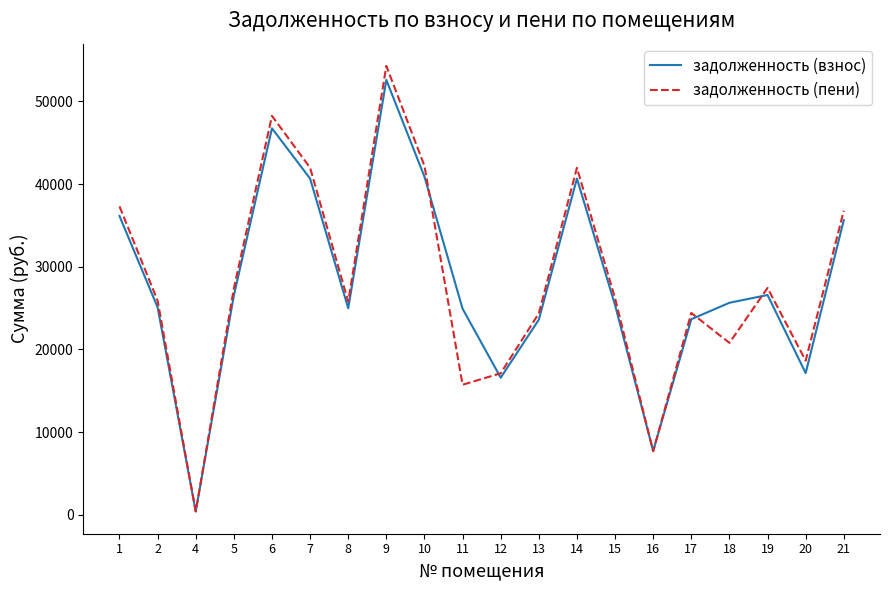

What is the highest value of the задолженность (пени) series?

54298.3